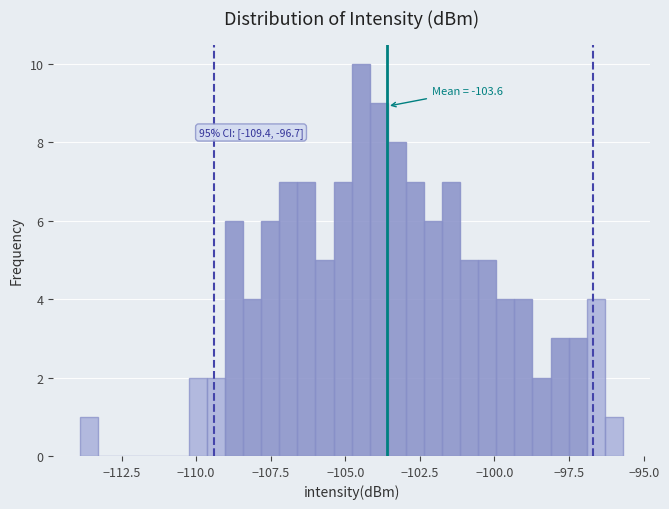

Around what value on the x-axis is the tallest bar? Give the approximate position of its centre, as read against the axis.

-104.5